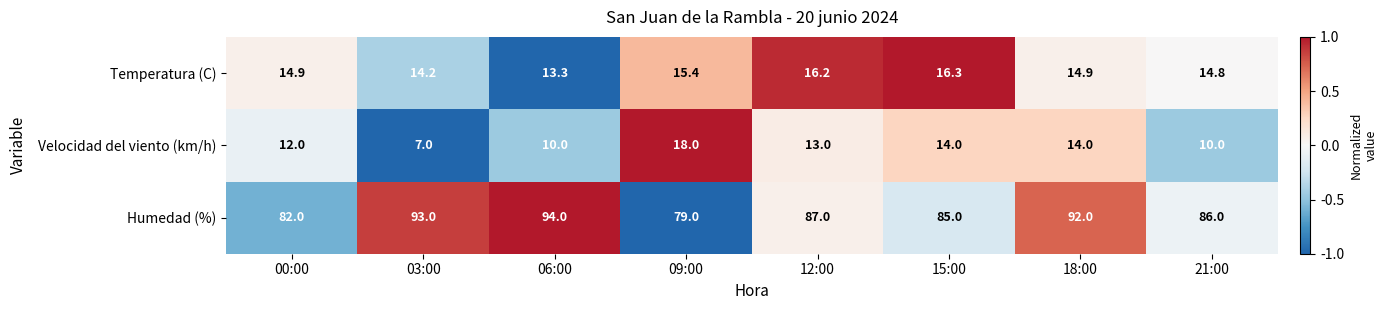

What is the total value across all series at 06:00?

117.3